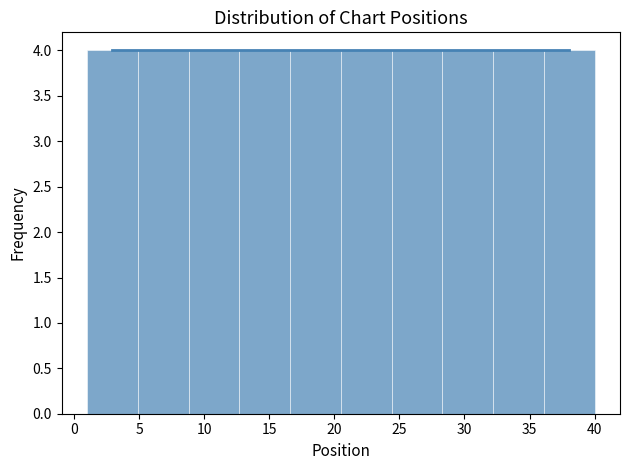

Reading left to right, list every bar in this chart as the range it spans on the x-axis followed by its height. Neither the bar edges nor the heights are printed on the chart, so give them approximately, as read against the axes.

1.0 to 4.9: 4
4.9 to 8.8: 4
8.8 to 12.7: 4
12.7 to 16.6: 4
16.6 to 20.5: 4
20.5 to 24.4: 4
24.4 to 28.3: 4
28.3 to 32.2: 4
32.2 to 36.1: 4
36.1 to 40.0: 4